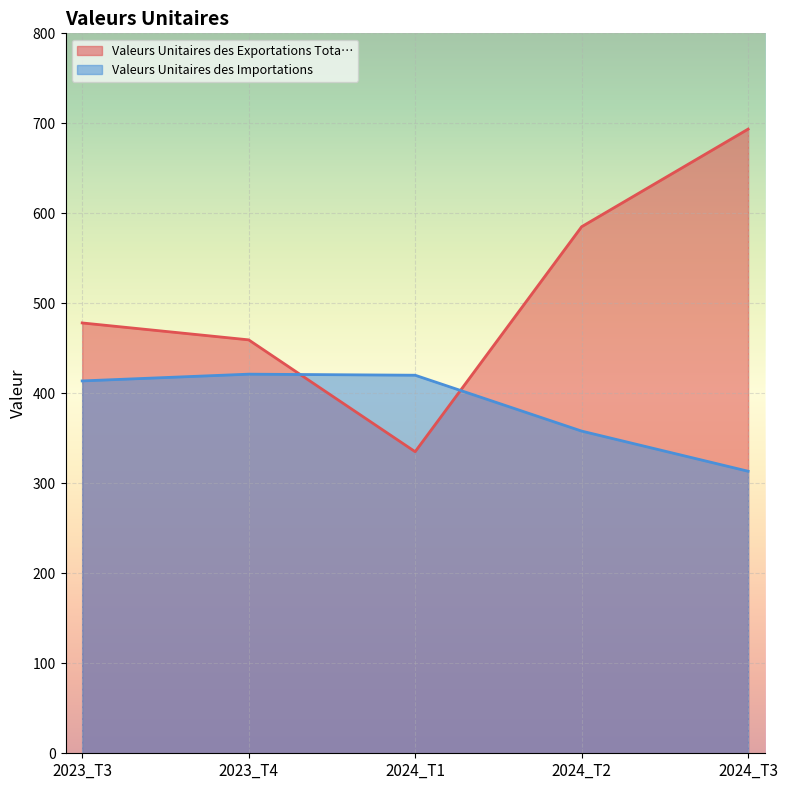

Which series has the widest spread of values?

Valeurs Unitaires des Exportations Tota…